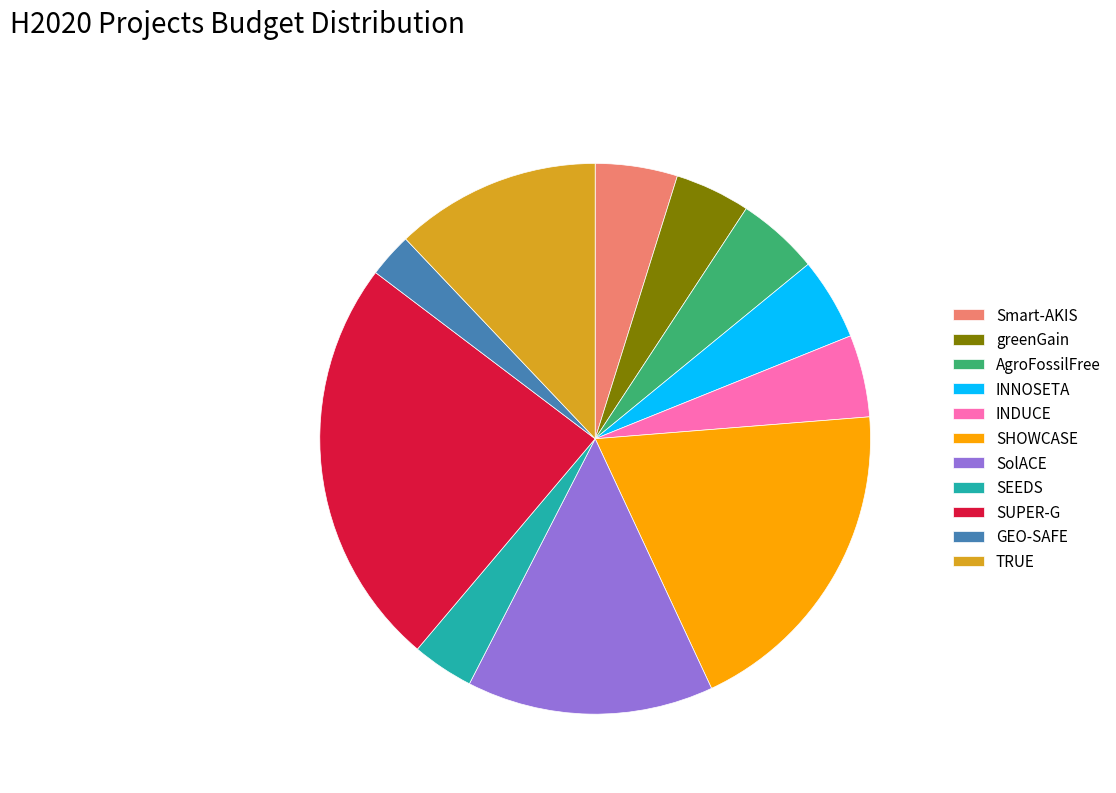

Approximately how many times larger is the value at AgroFossilFree compared to INDUCE?

1.0